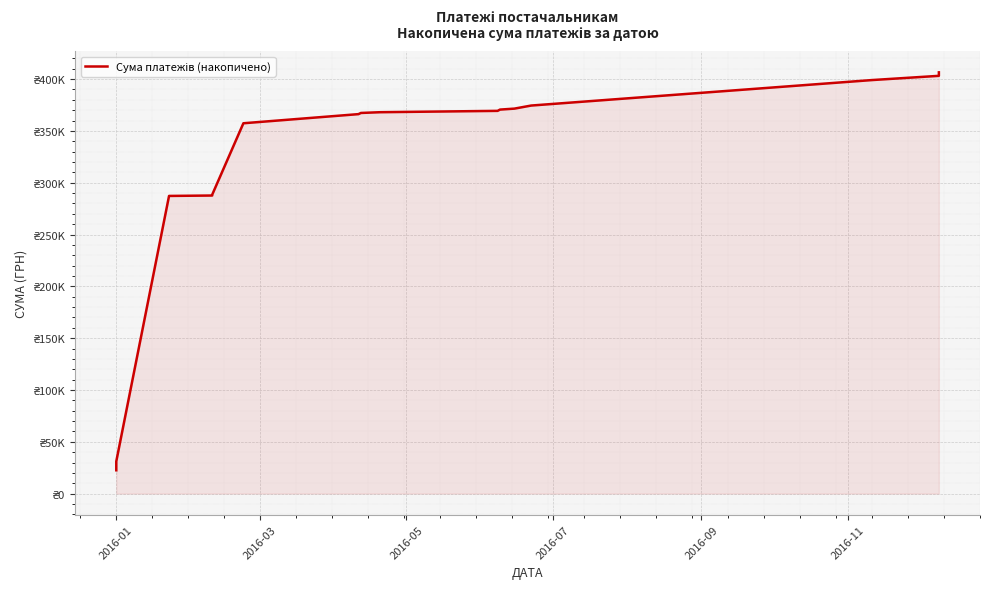

How many lines are shown in the chart?

1